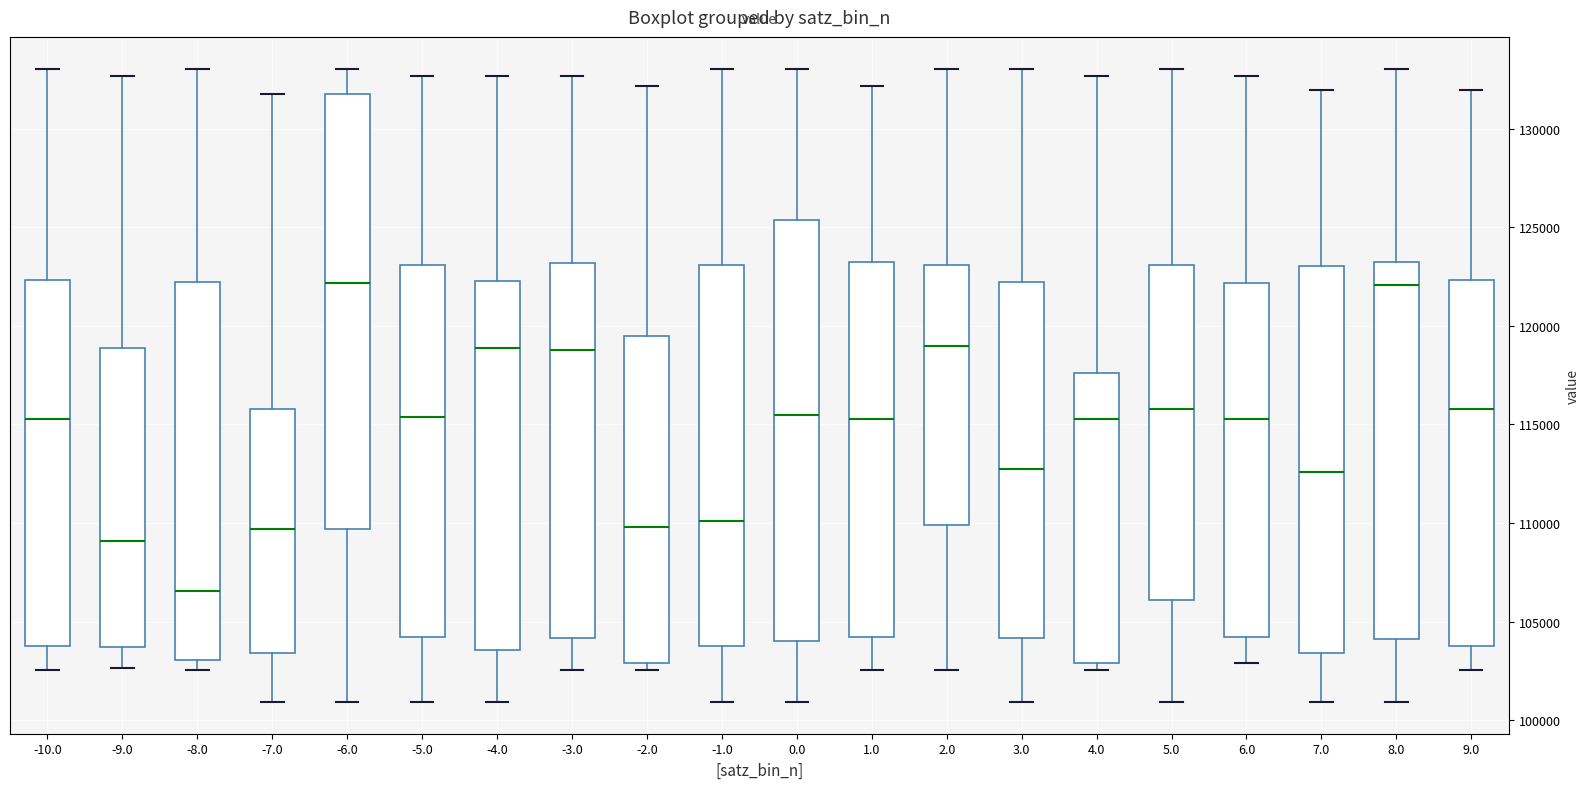

Where is the lower edge of the box at x = 9.0 on the y-axis? The values are not printed on the chart, so give them approximately, as read against the axis.

104000